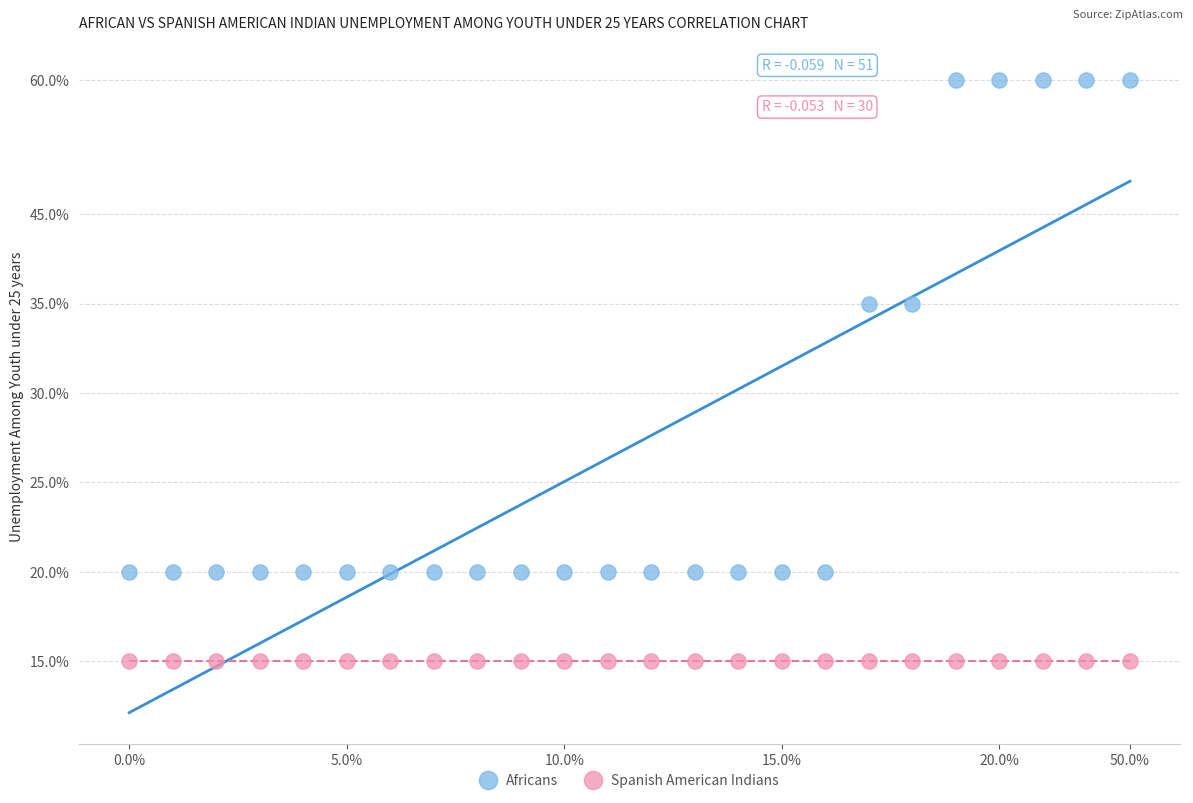

What are all the series names shown in the legend?

Africans, Spanish American Indians